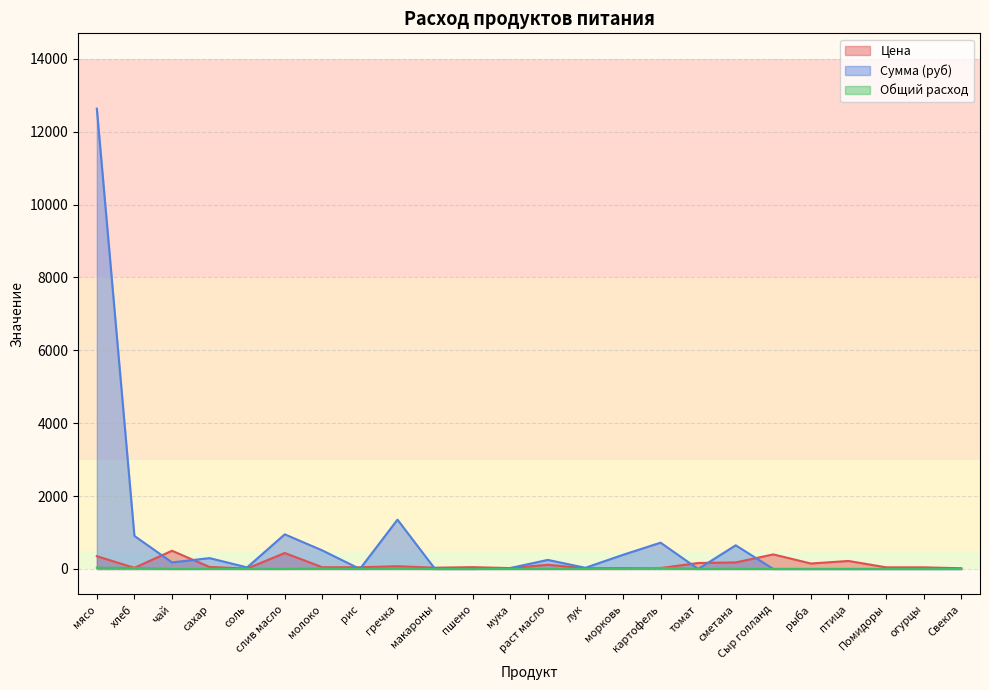

After their last crossing, which series has the higher values: Цена or Сумма (руб)?

Цена